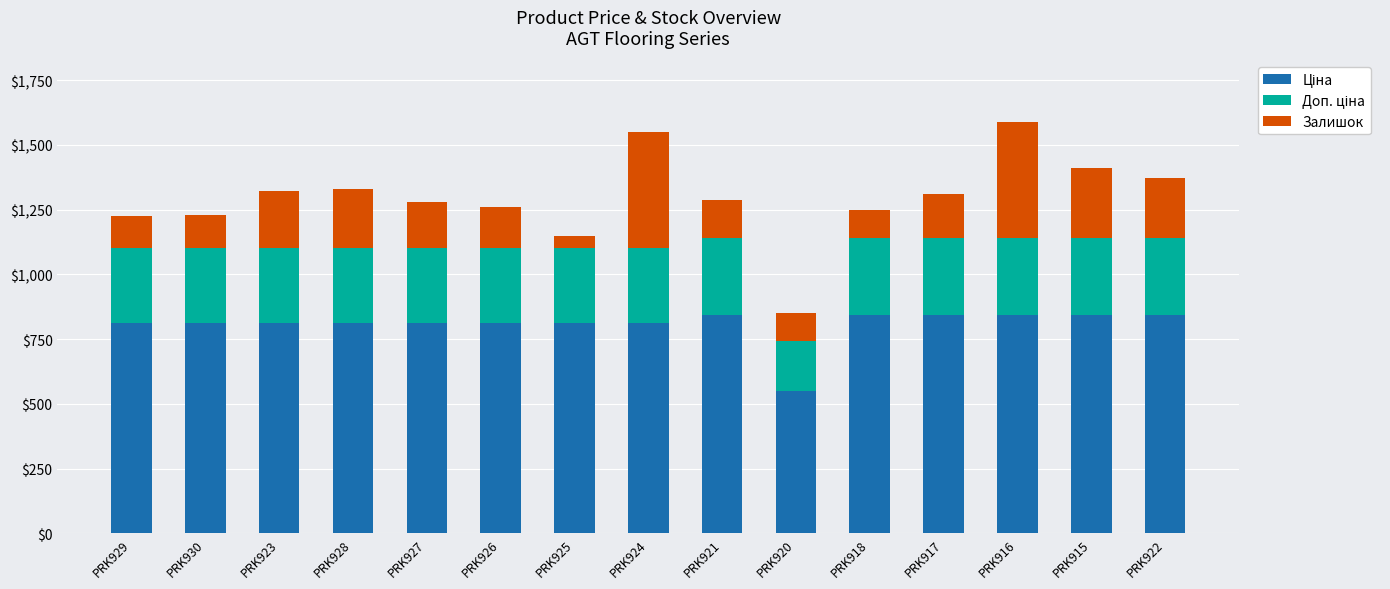

What is the total value across all series at PRK928?

1330.8